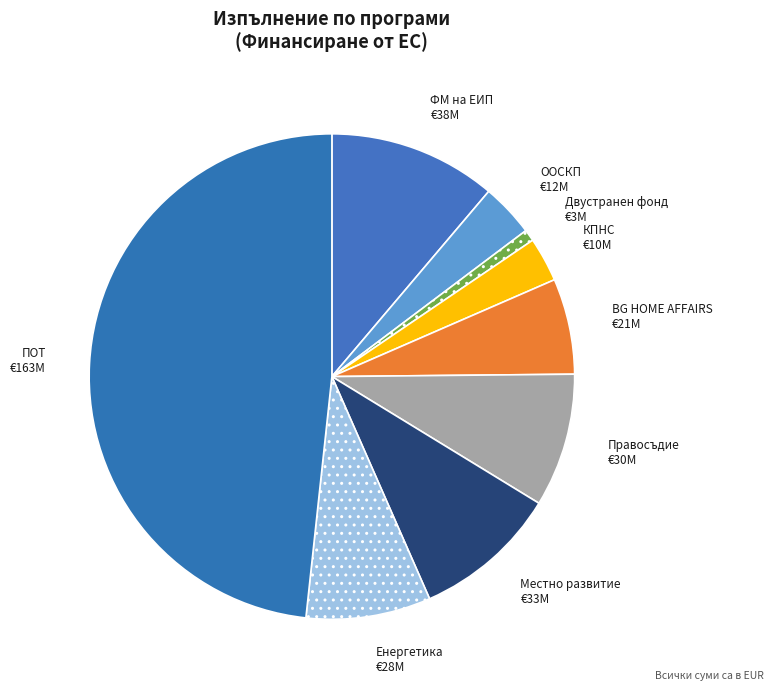

Rank the categories by value from highest to lowest.

ПОТ, ФМ на ЕИП, Местно развитие, Правосъдие, Енергетика, BG HOME AFFAIRS, ООСКП, КПНС, Двустранен фонд